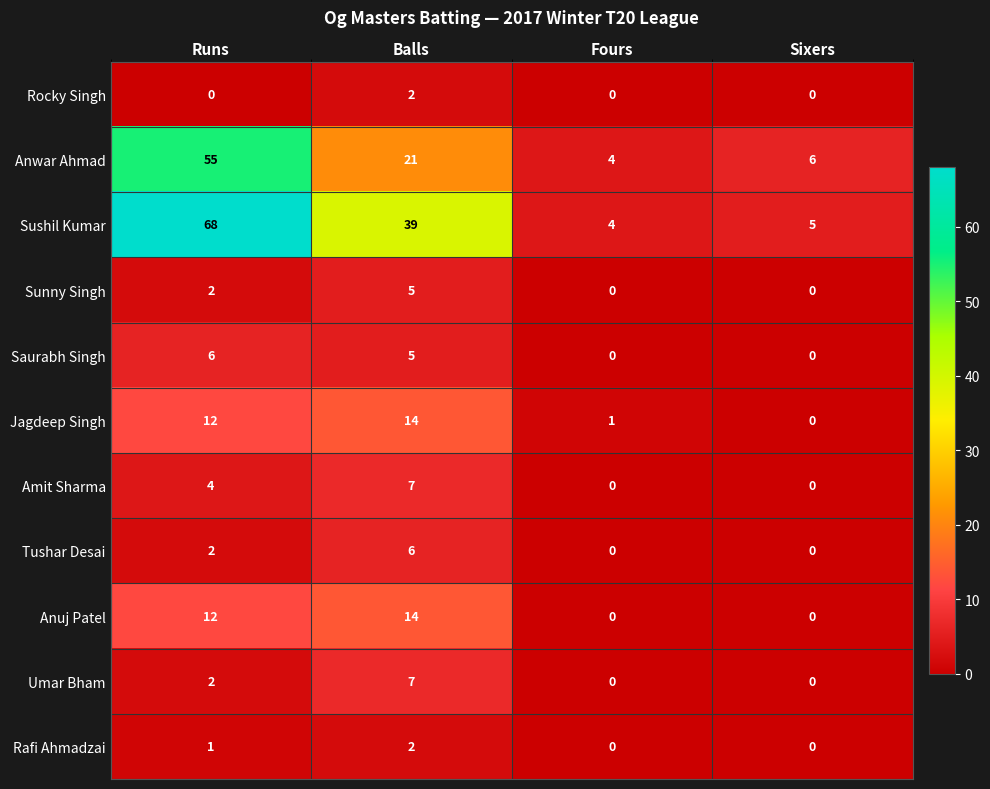

At how many categories does at least one series exceed 50?

1